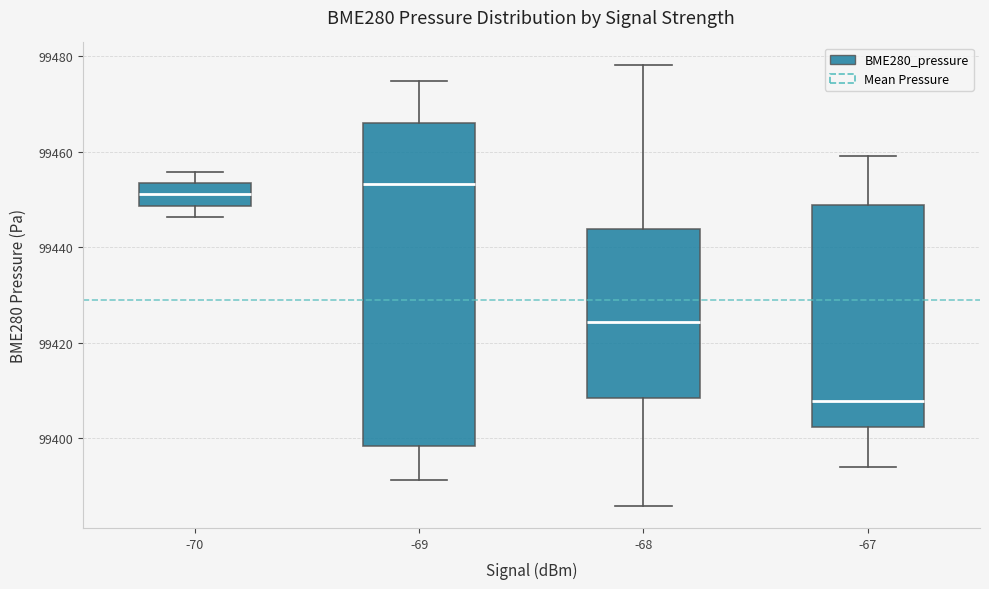

Where does the lower whisker of the box at x = -69 end on the y-axis? The values are not printed on the chart, so give them approximately, as read against the axis.

99392